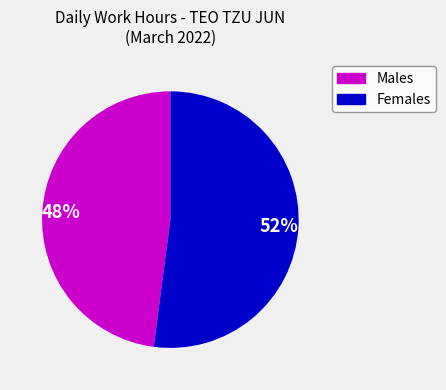

To the nearest percent, what is the average slice percentage?

50%